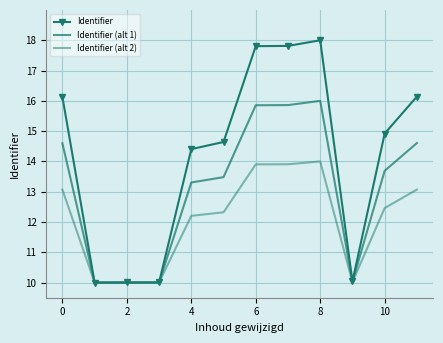

At which label does Identifier (alt 1) reach its minimum?

2